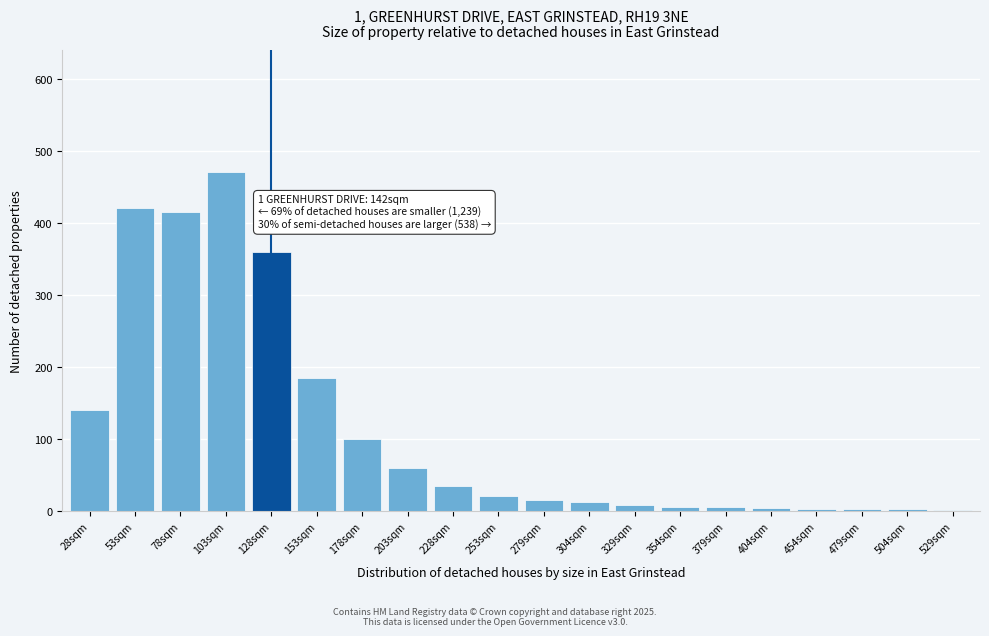

What is the sum of the values at 178sqm and 128sqm?

460